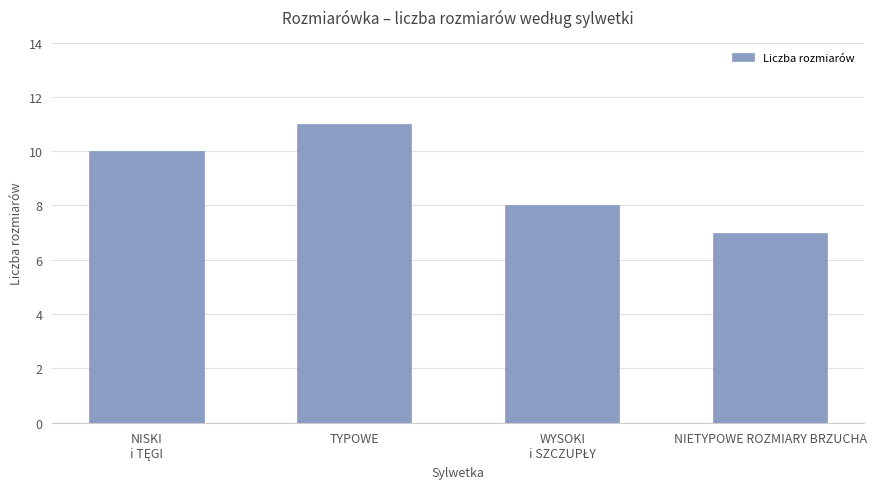

Reading left to right, what are all the values shown in this chart?

10	11	8	7